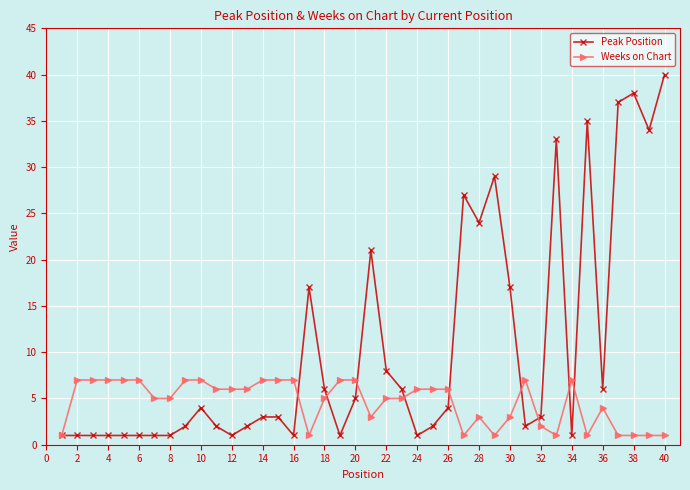

What is the maximum value shown in the chart?

40